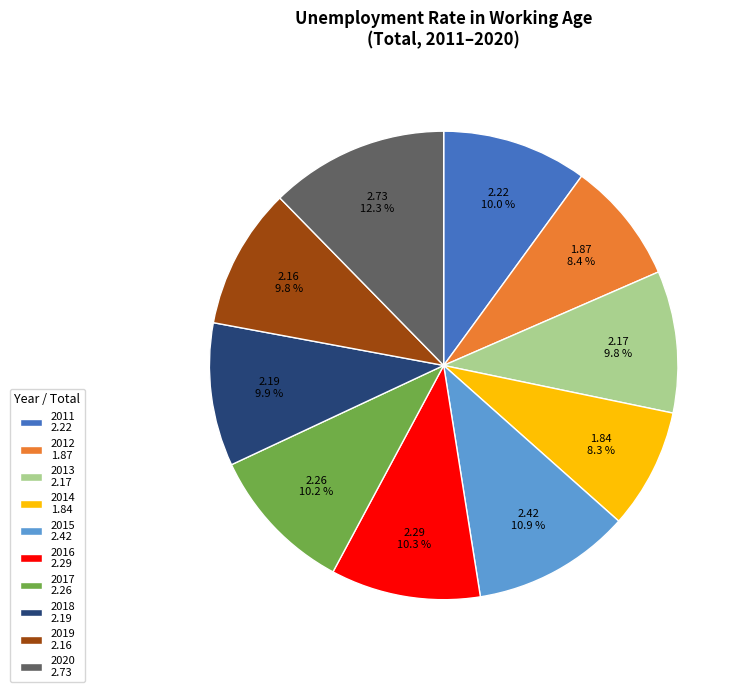

Which category has the biggest portion of the pie?

2020